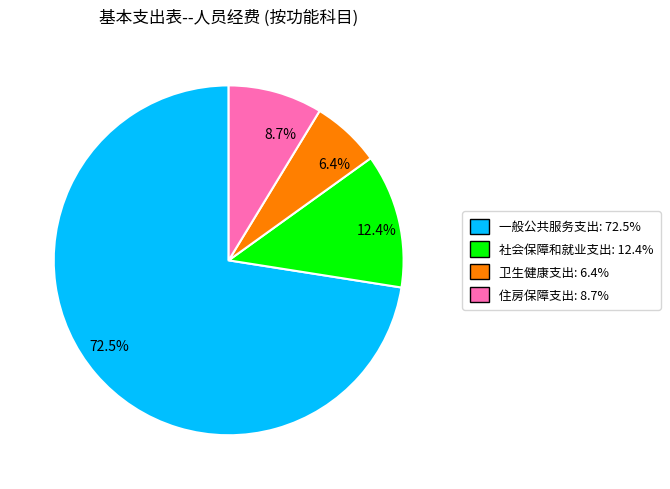

Which slice is the largest?

72.5%